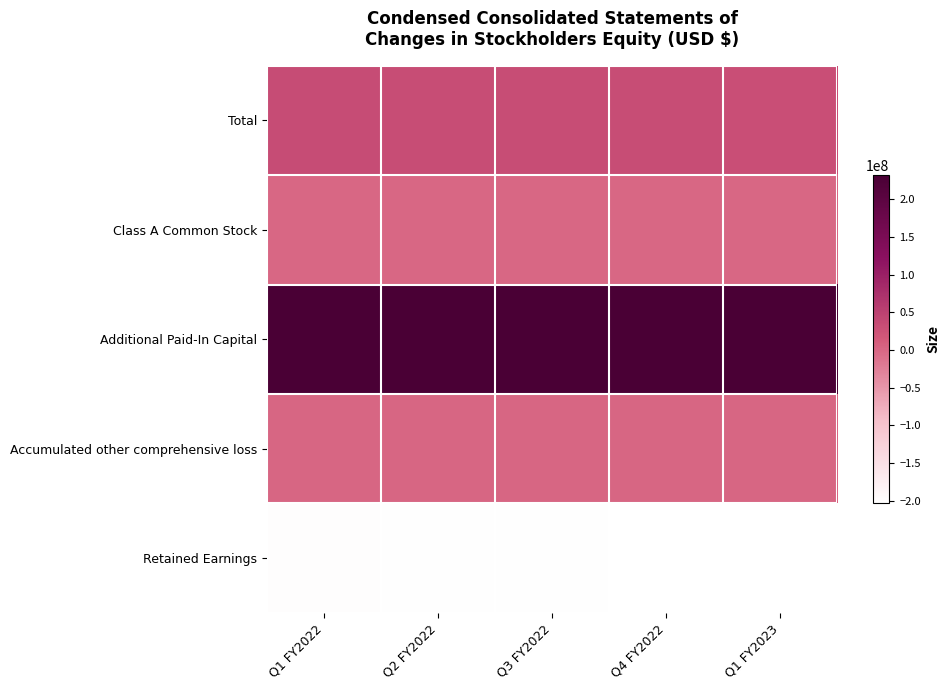

How many data points does each series have?

5